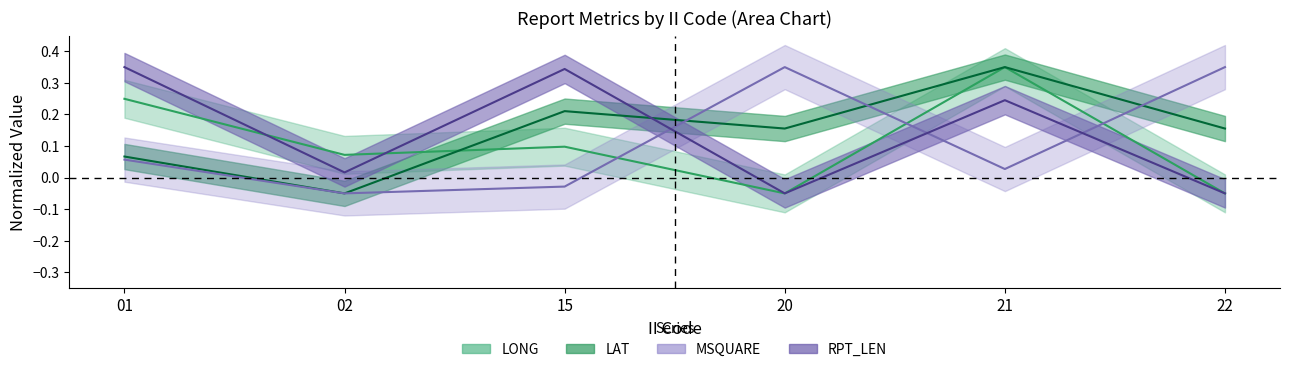

Between 22 and 15, which is larger?

15